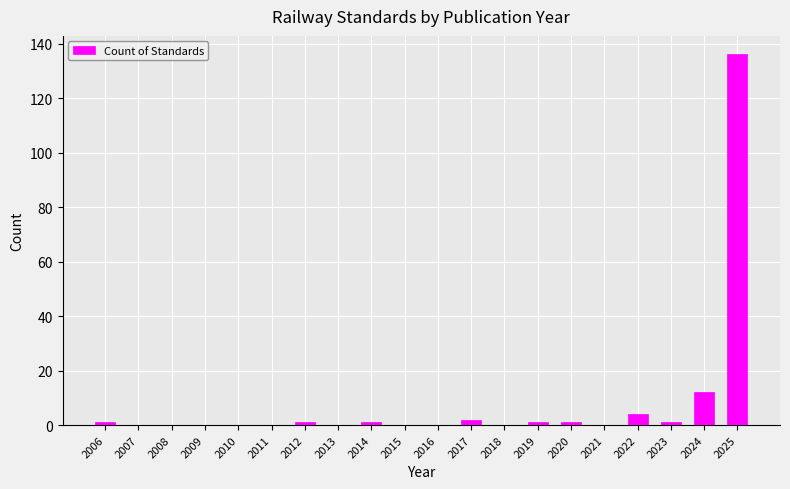

Reading right to left, extract all data points from this chart.

2025=136	2024=12	2023=1	2022=4	2021=0	2020=1	2019=1	2018=0	2017=2	2016=0	2015=0	2014=1	2013=0	2012=1	2011=0	2010=0	2009=0	2008=0	2007=0	2006=1